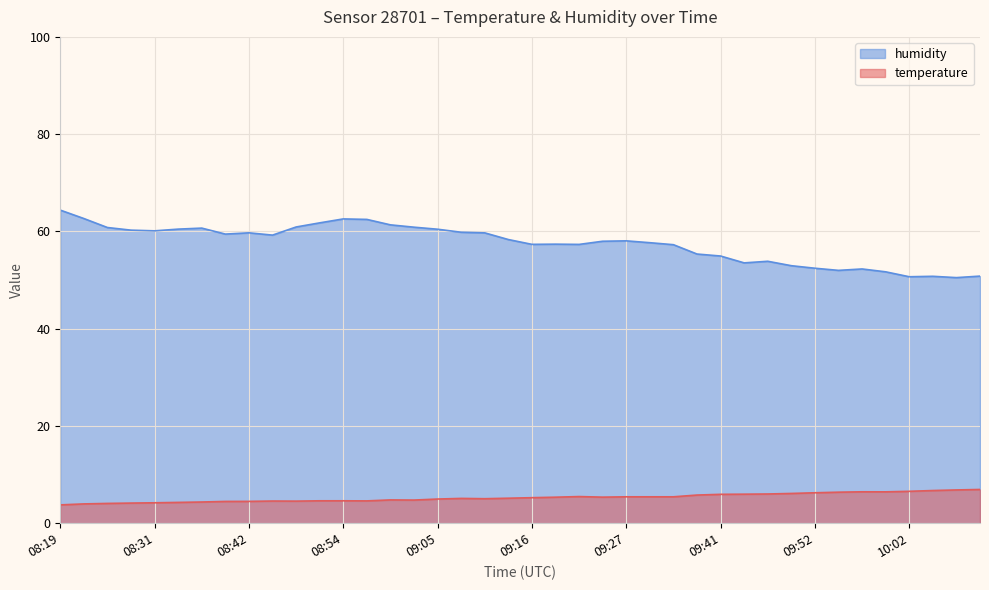

Is it true that humidity equals 33.9 at 09:32?

False